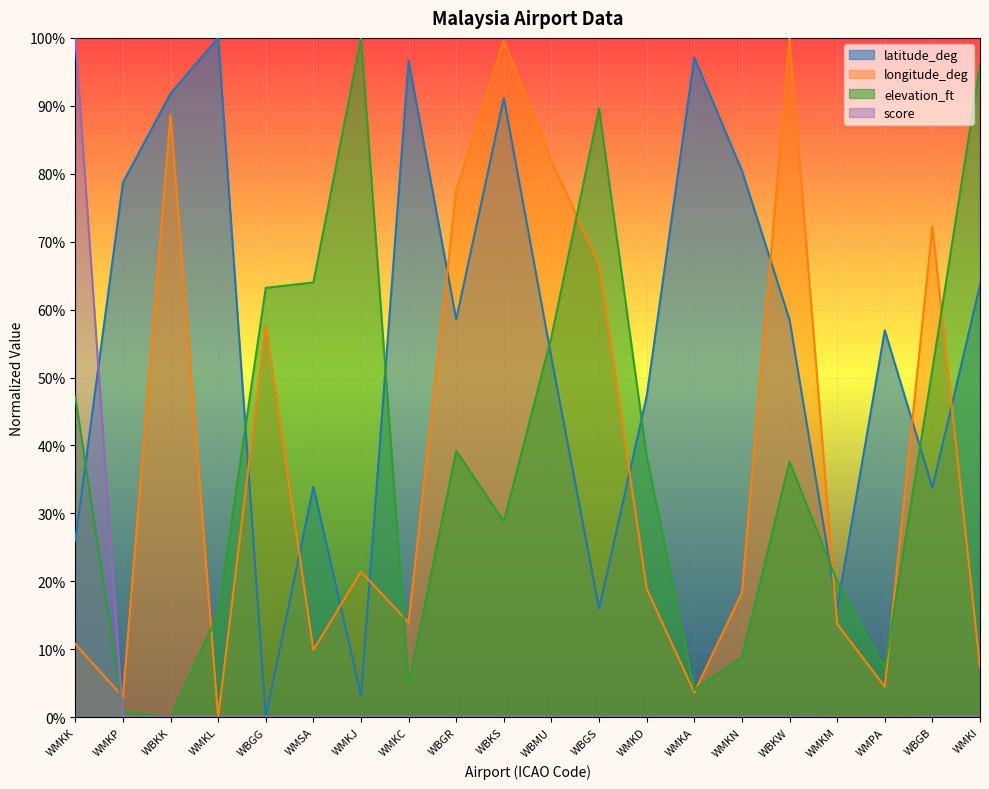

What is the sum of the elevation_ft values at WMKJ and WMPA?

1.1